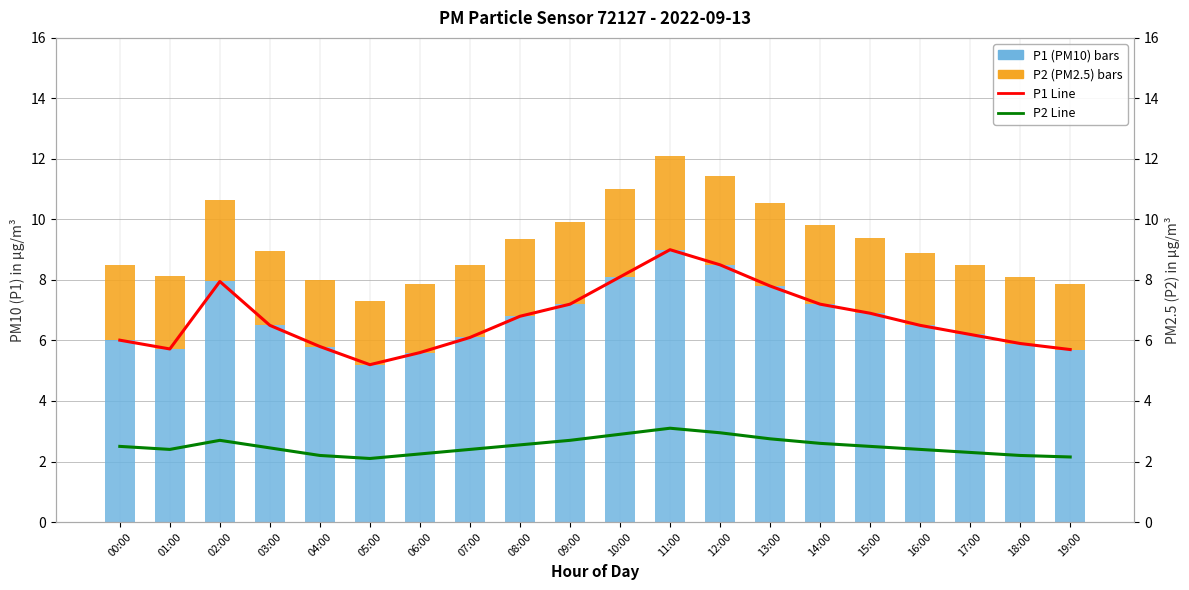

True or false: P1 Line has a value of 5.8 at 04:00.

True